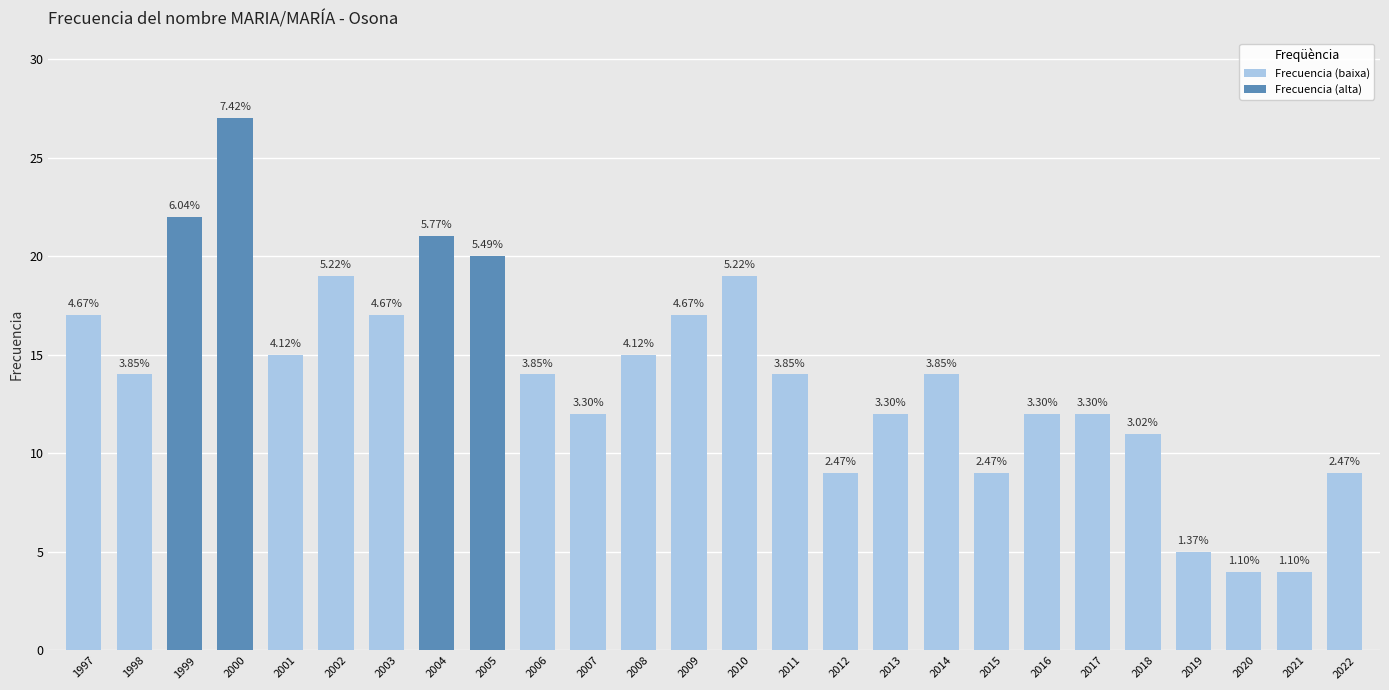

How many bars are there in total?

26